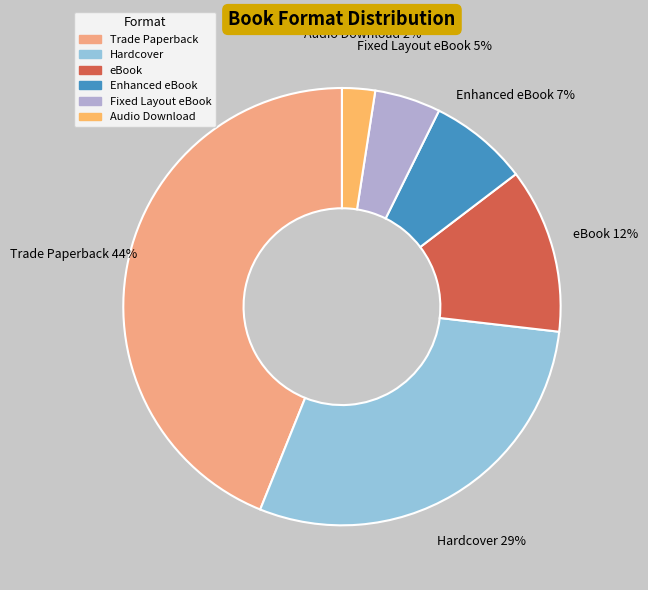

How many slices are in this pie chart?

6